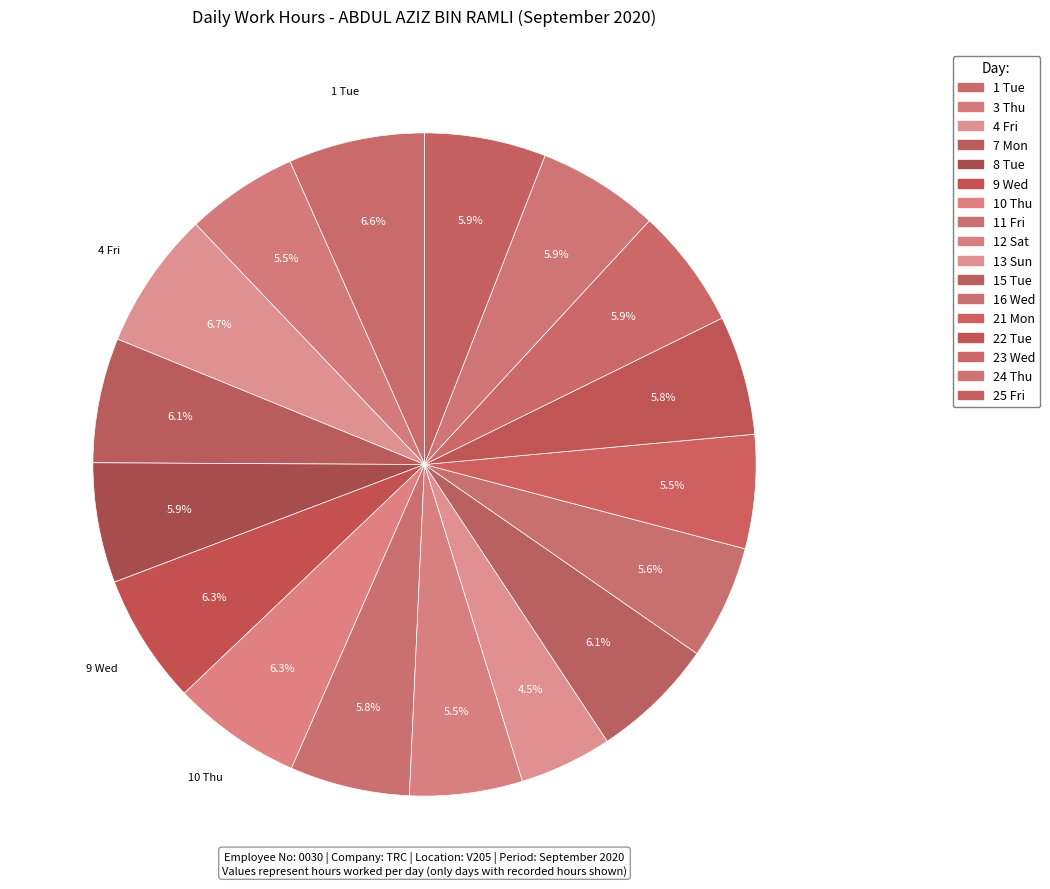

How many slices are in this pie chart?

17